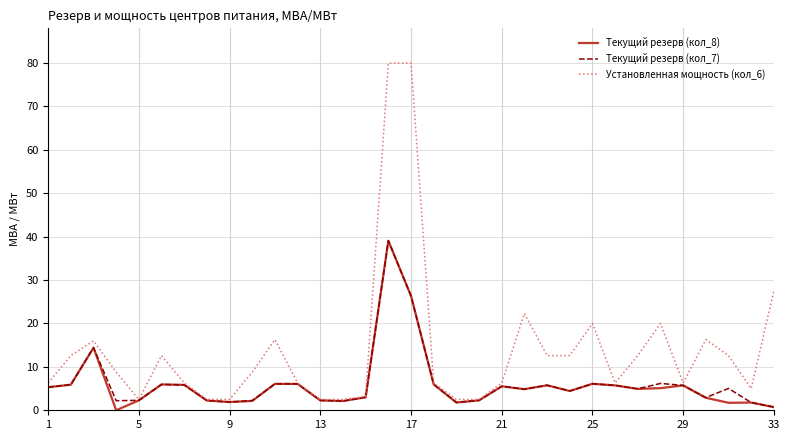

Which series has the largest total across all categories?

Установленная мощность (кол_6)